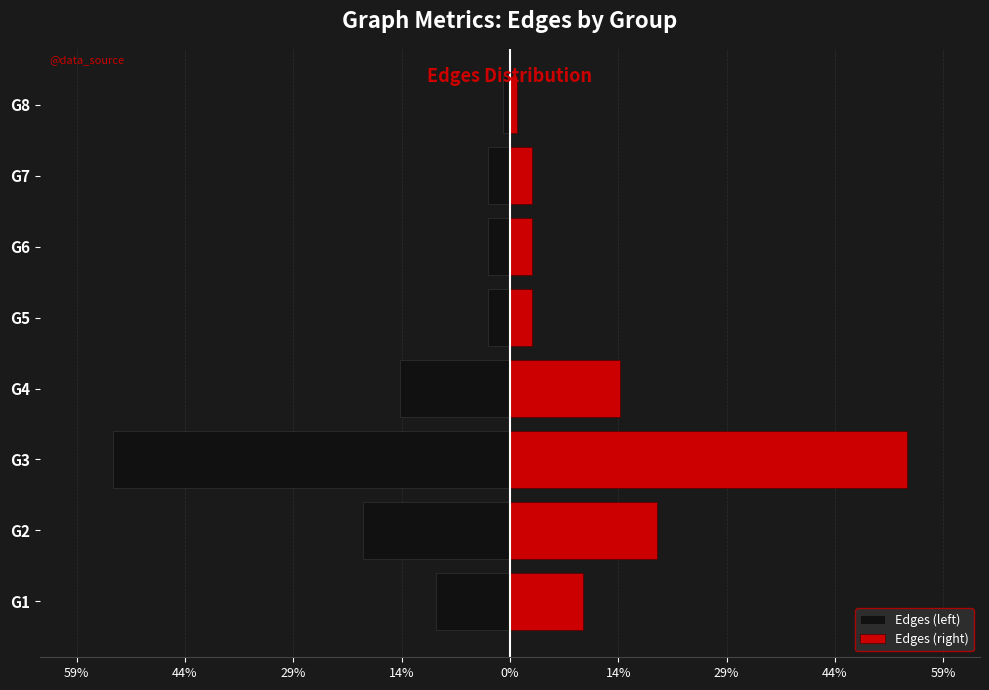

What is the maximum value for Edges (left)?

-1